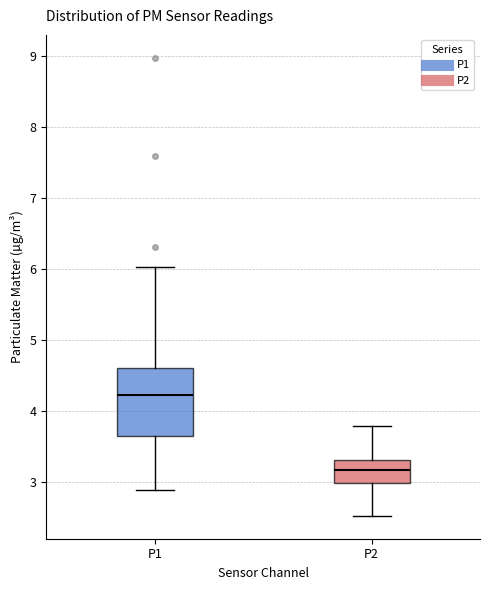

Reading left to right, transcribe this box plot: for each box, give where its median line is, the range the box spans, and where its two whiskers end, as read against the y-axis. The values are not printed on the chart, so give them approximately, as read against the axis.

P1: median 4.2, box 3.7 to 4.6, whiskers 2.9 to 6.0
P2: median 3.2, box 3.0 to 3.3, whiskers 2.5 to 3.8